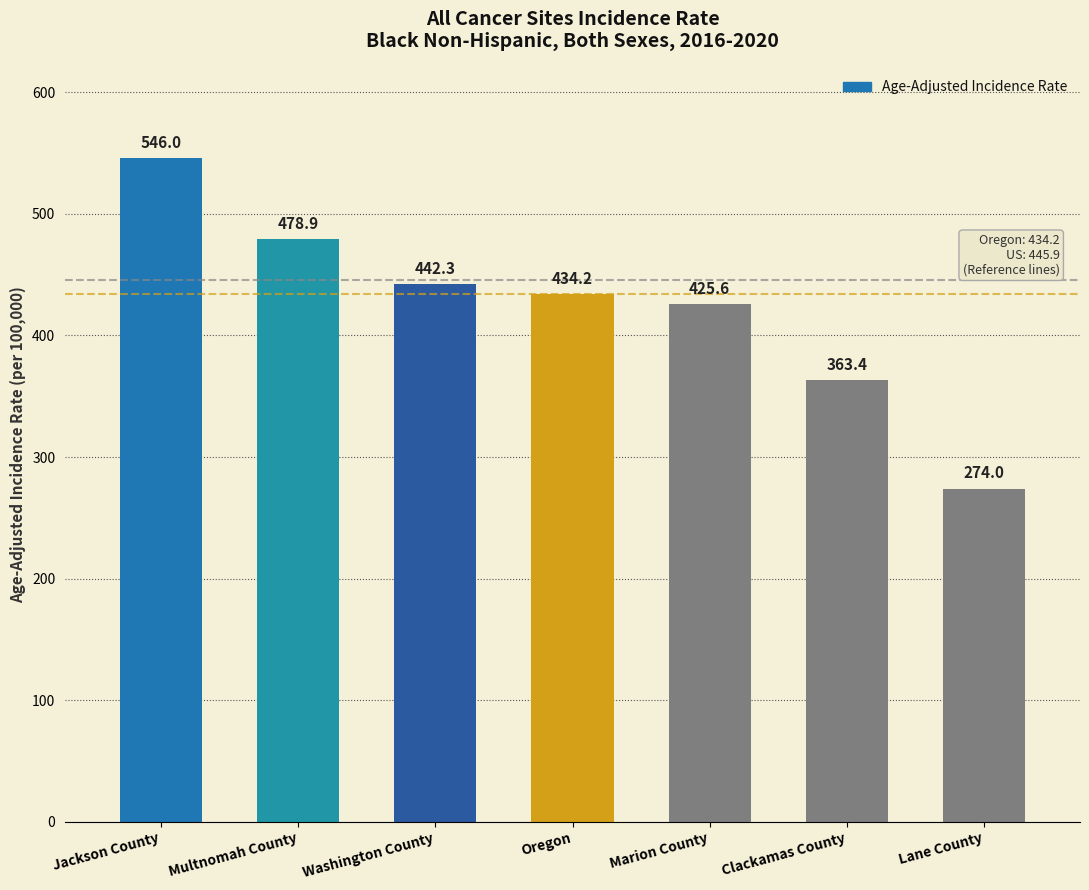

True or false: the data shows 363.4 at Clackamas County.

True